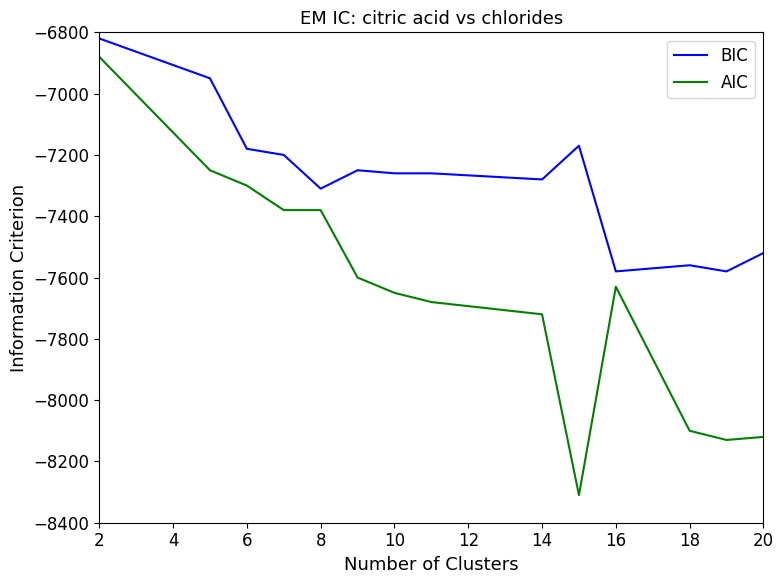

Rank the series by their average value, from lowest to highest.

AIC, BIC